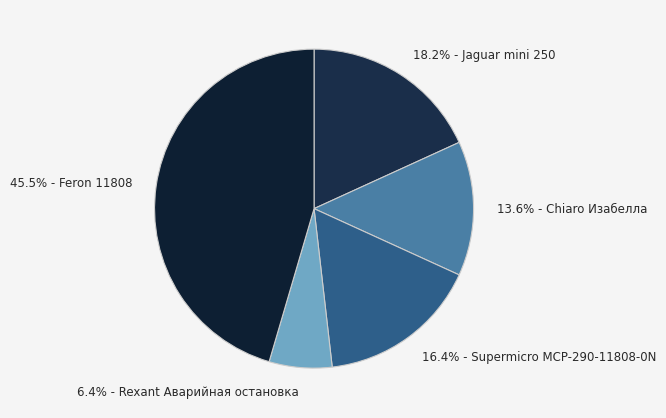

What portion of the pie excludes 45.5% - Feron 11808?

54.5%